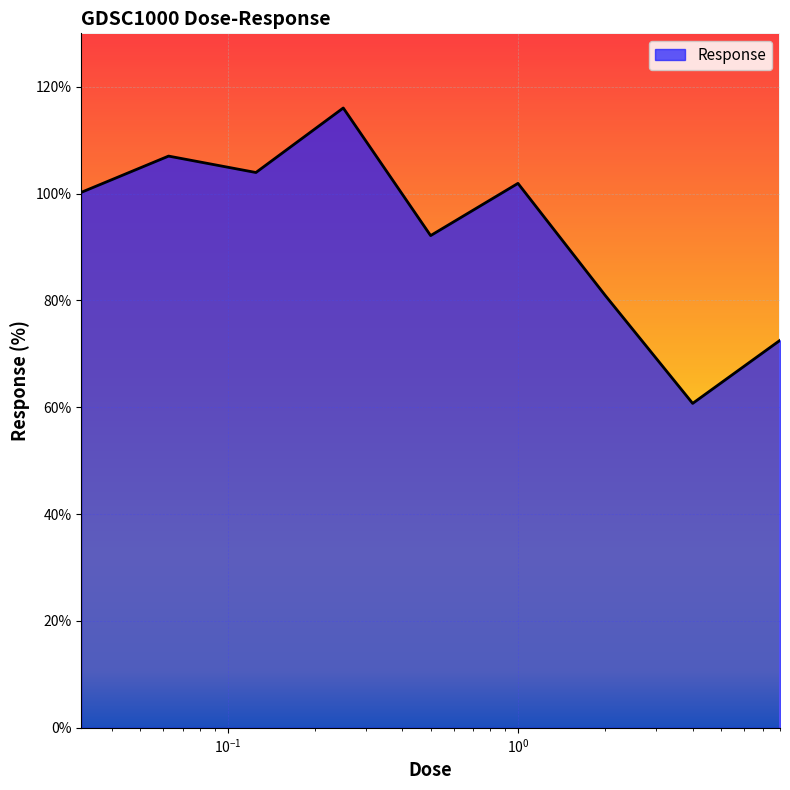

What is the smallest value displayed?

60.7